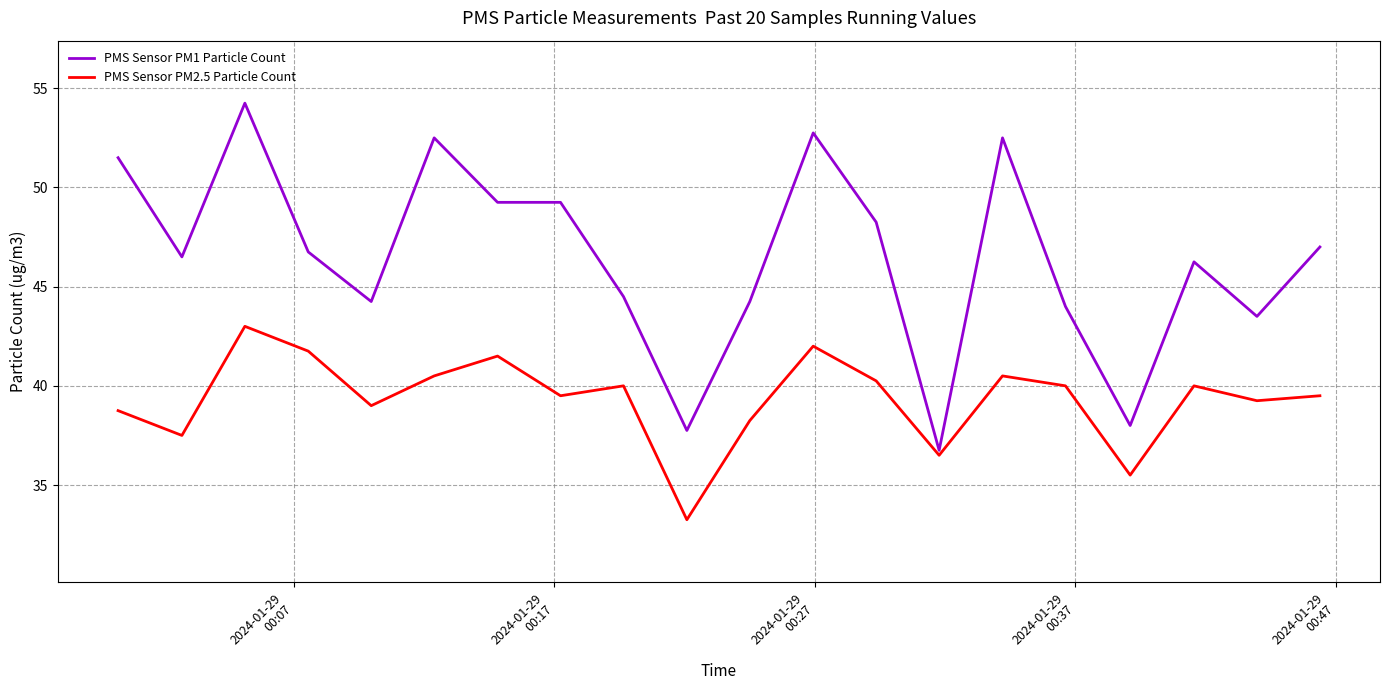

How many categories are shown in the chart?

20